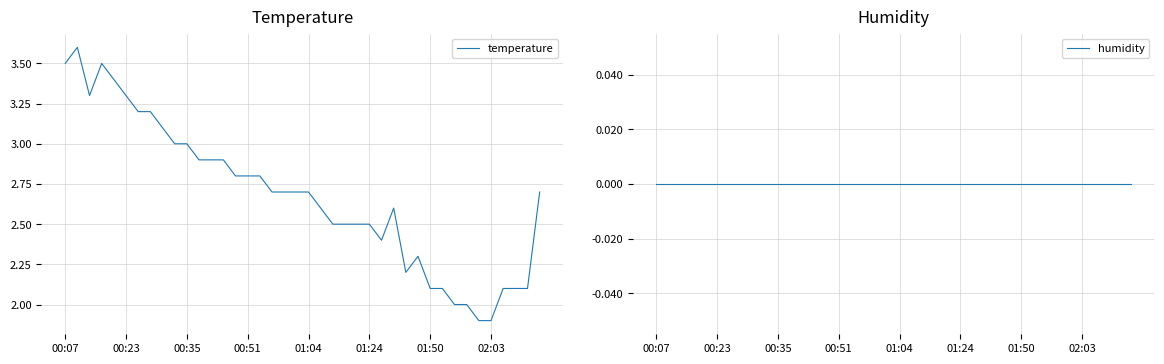

What is the maximum value for temperature?

3.6